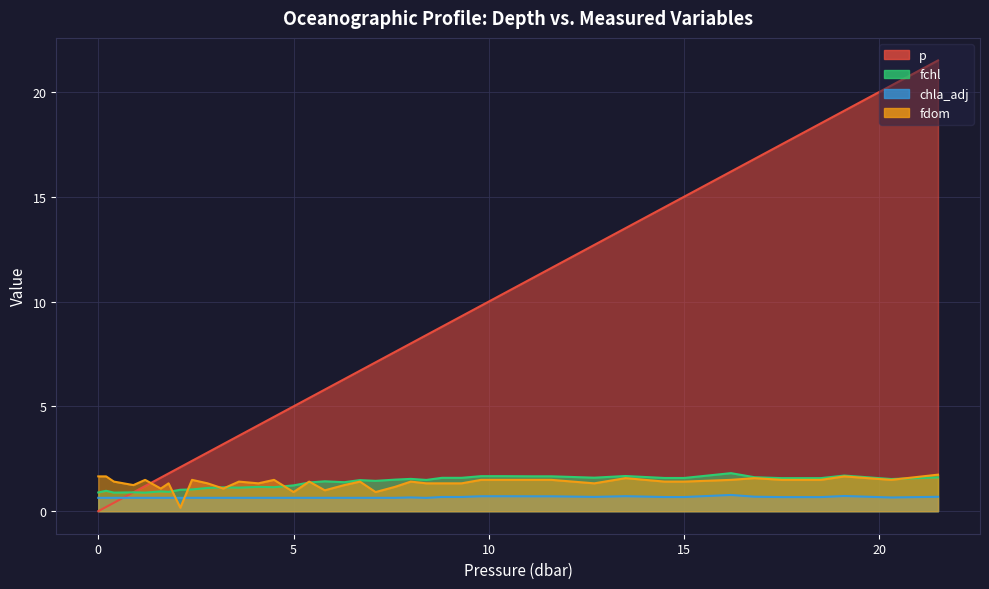

What value does the p series have at 6.7?

6.7